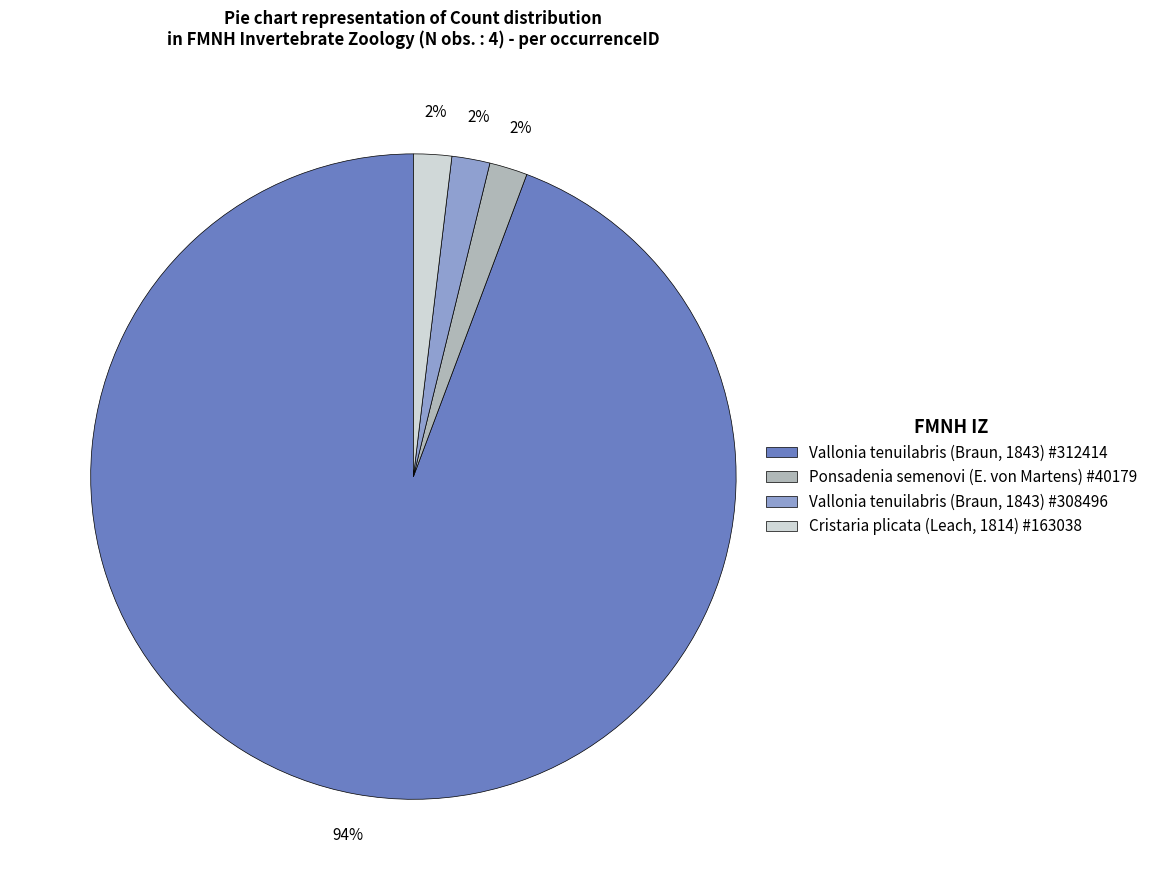

How many segments does this pie chart have?

4